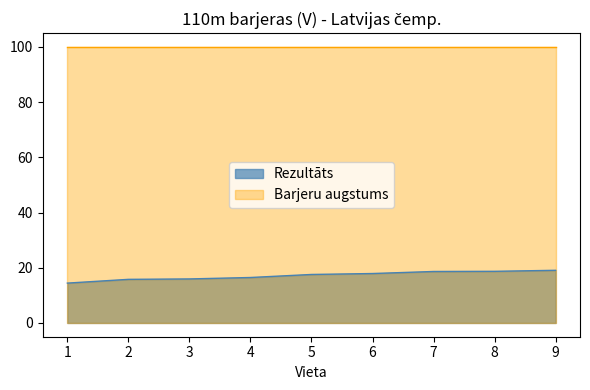

How many series are shown in this chart?

2